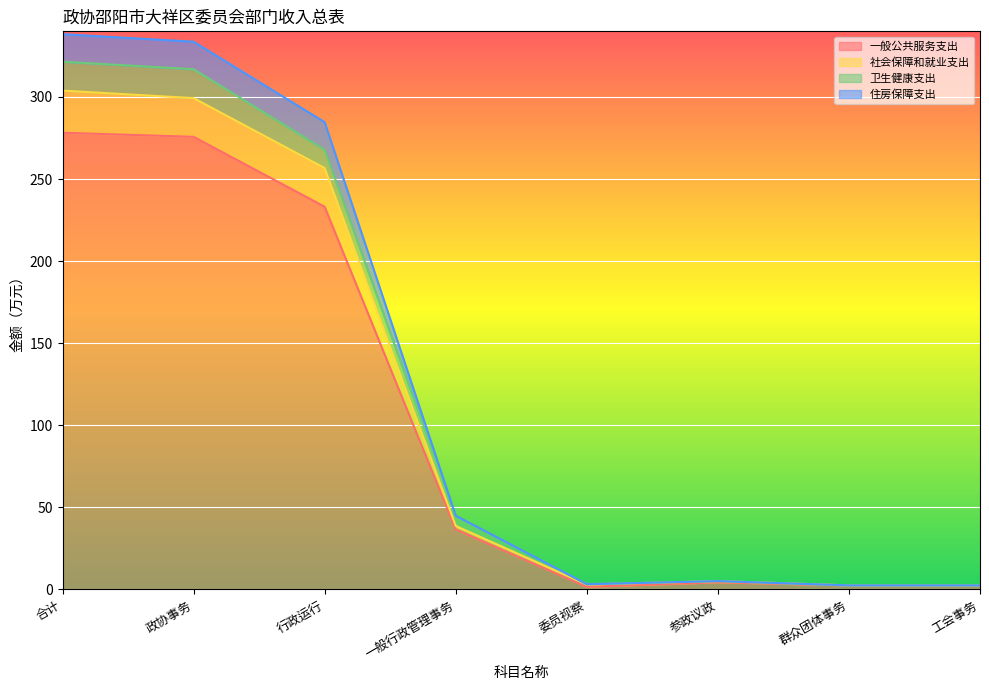

At which category is the sum across all series the highest?

合计